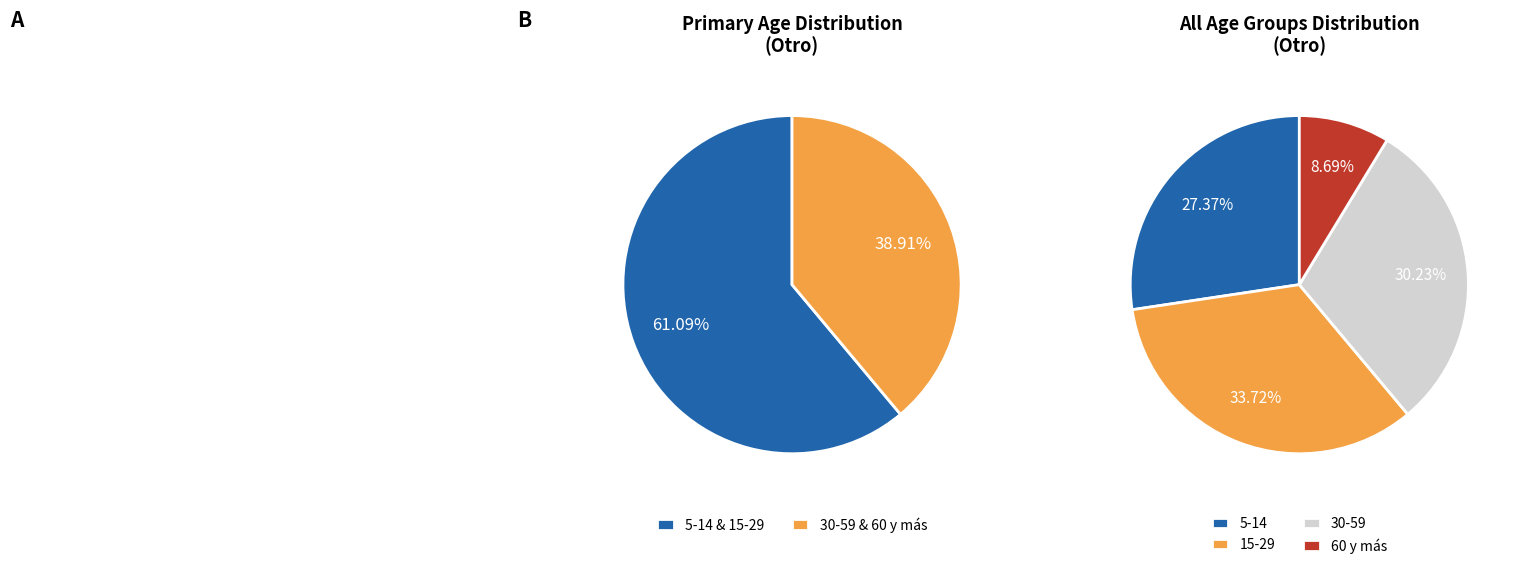

Count the number of slices in the pie.

4